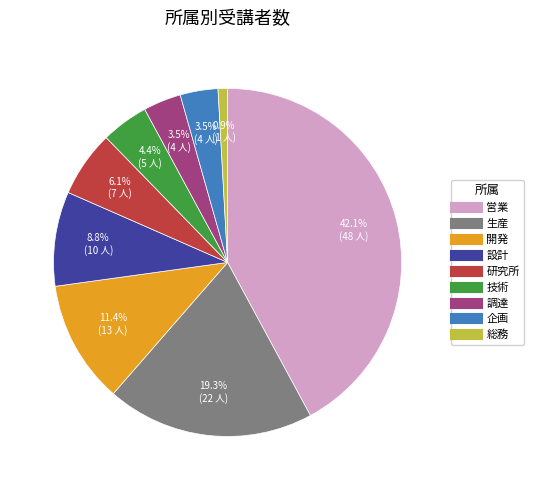

To the nearest percent, what percentage of the pie is 生産?

19%